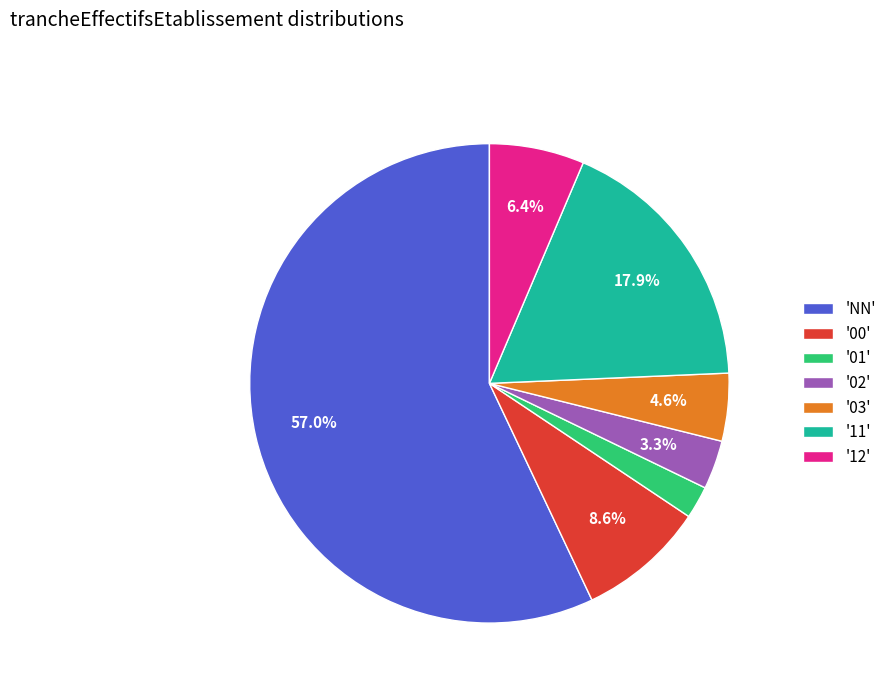

Rank the categories by value from lowest to highest.

'01', '02', '03', '12', '00', '11', 'NN'